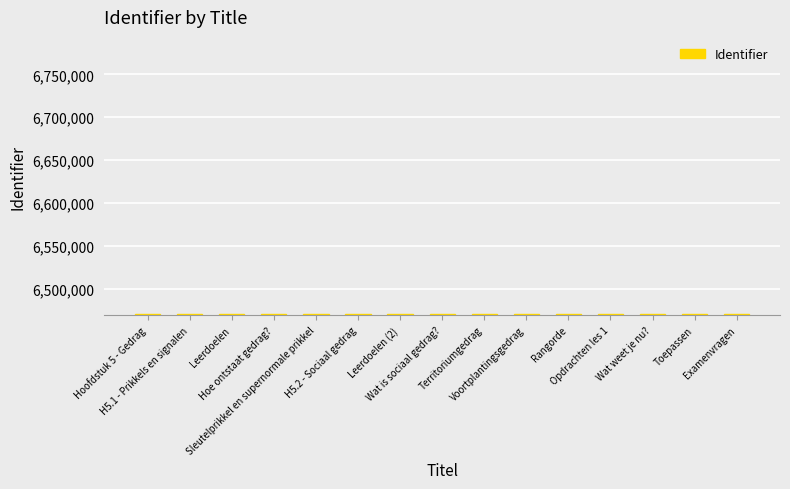

Are the bars grouped side by side (vs. stacked)?

No